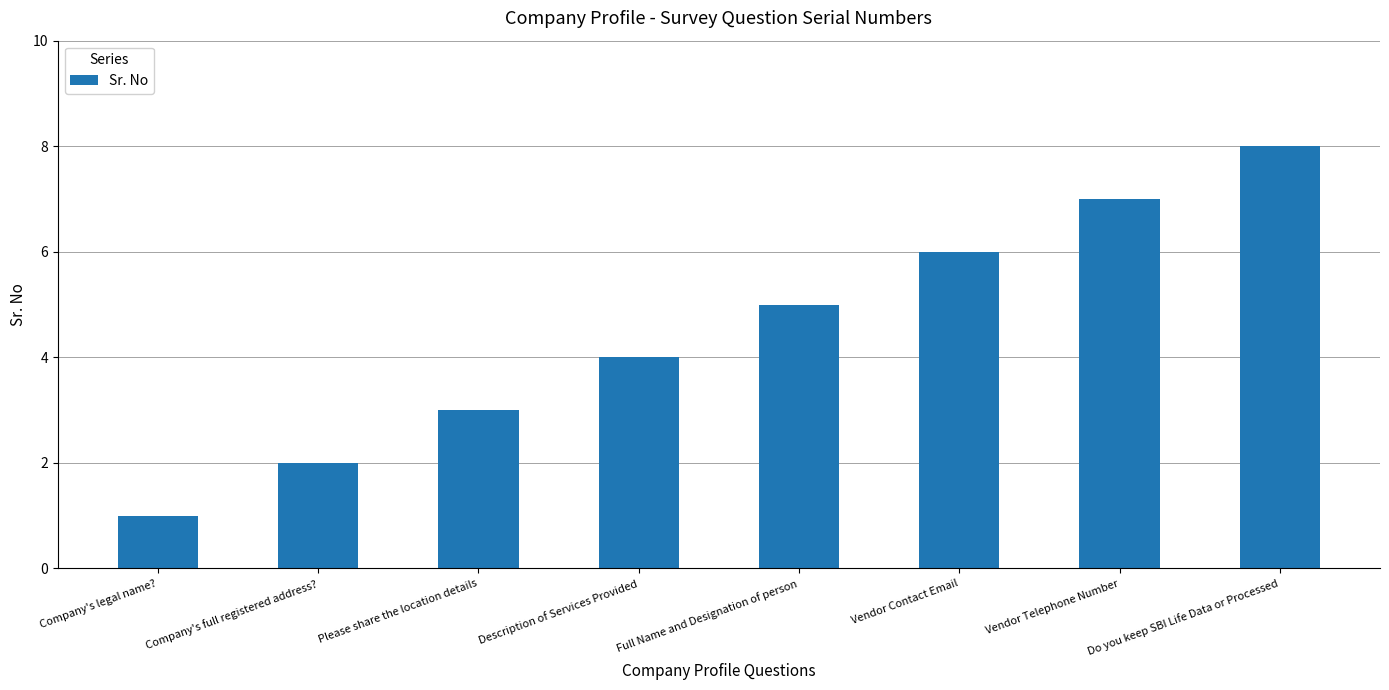

Which has a higher value, Please share the location details or Do you keep SBI Life Data or Processed?

Do you keep SBI Life Data or Processed